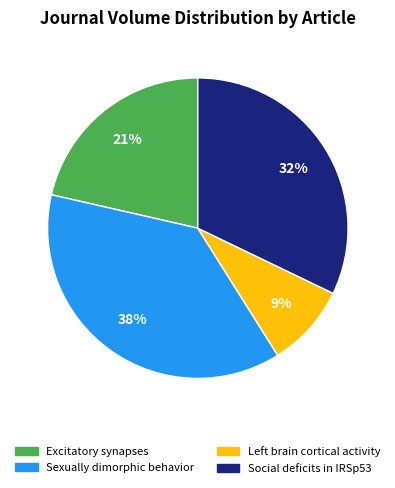

Does Excitatory synapses represent more than half of the total?

No